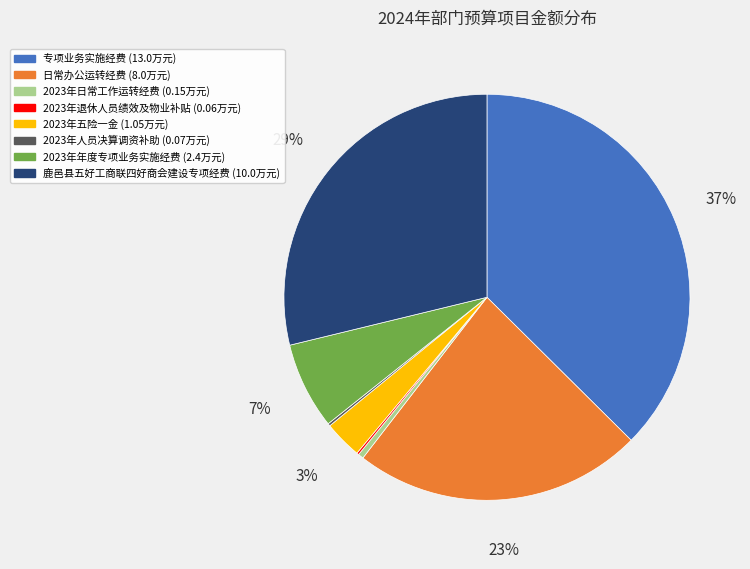

To the nearest percent, what is the combined percentage of 2023年五险一金 and 2023年日常工作运转经费?

3%